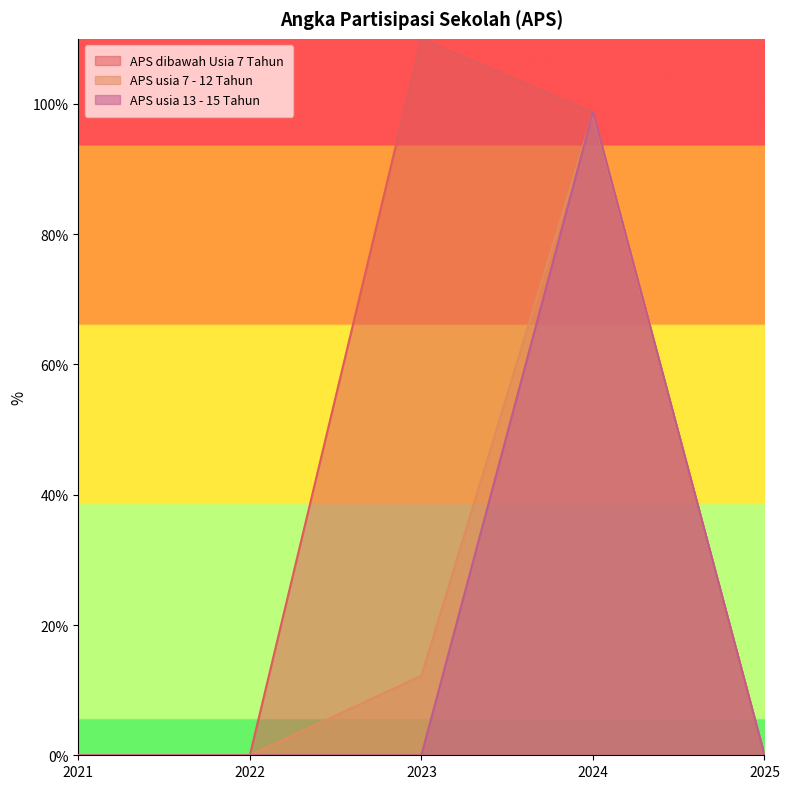

How many intersections are there between APS usia 13 - 15 Tahun and APS usia 7 - 12 Tahun?

1